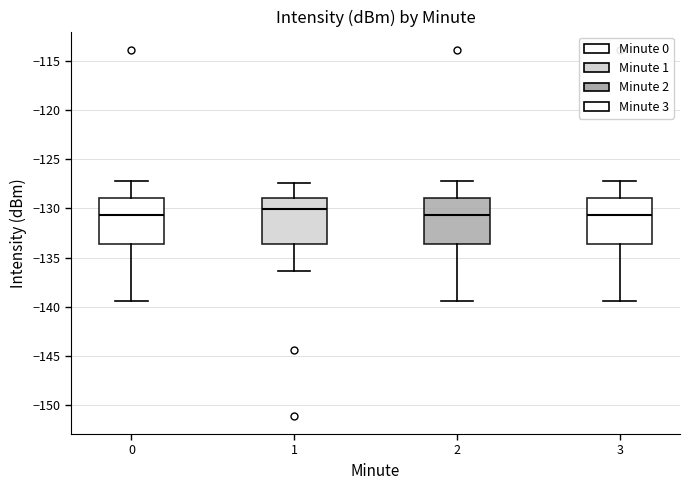

Which box has the highest median line?

1